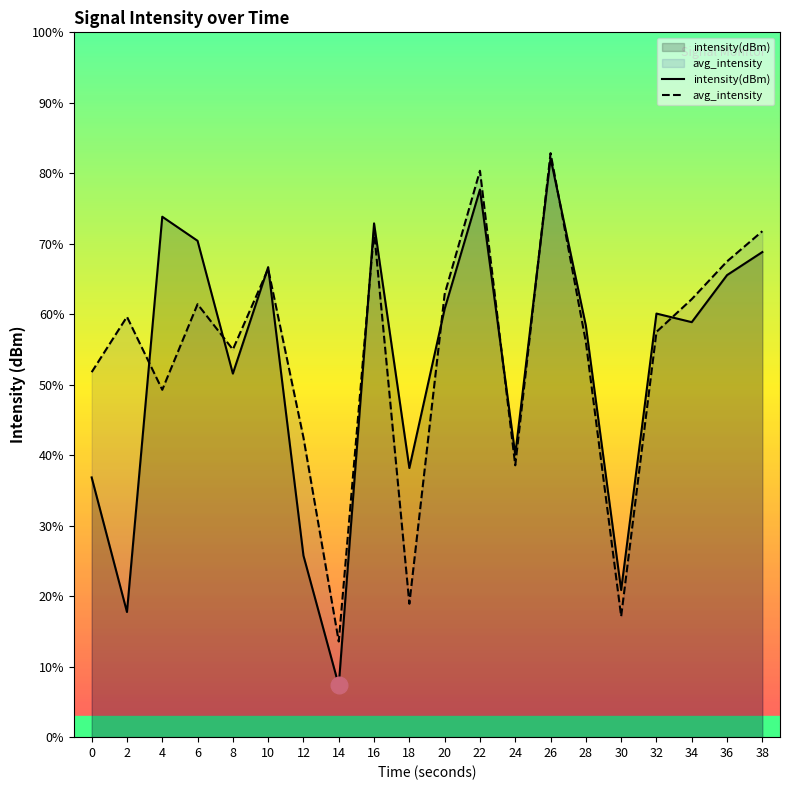

Which series has the largest total across all categories?

avg_intensity